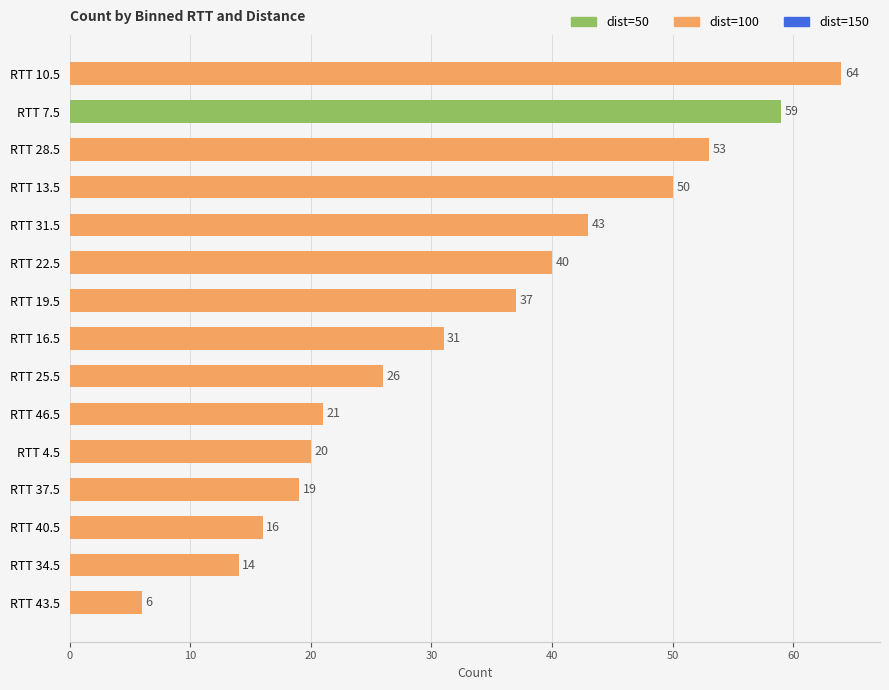

What is the ratio of the value at RTT 25.5 to the value at RTT 28.5?

0.5